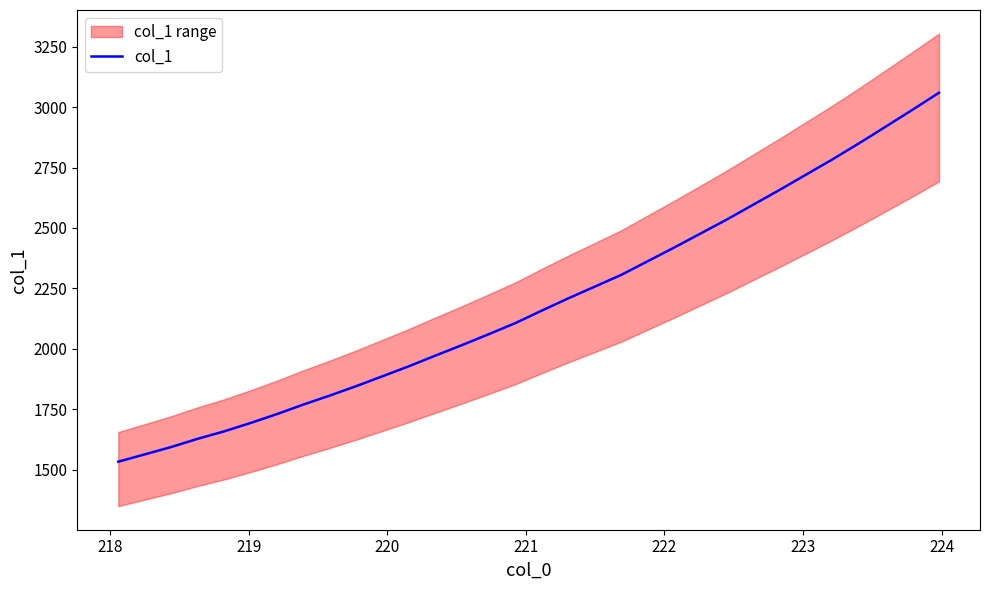

How many data points are less than 2158?

16